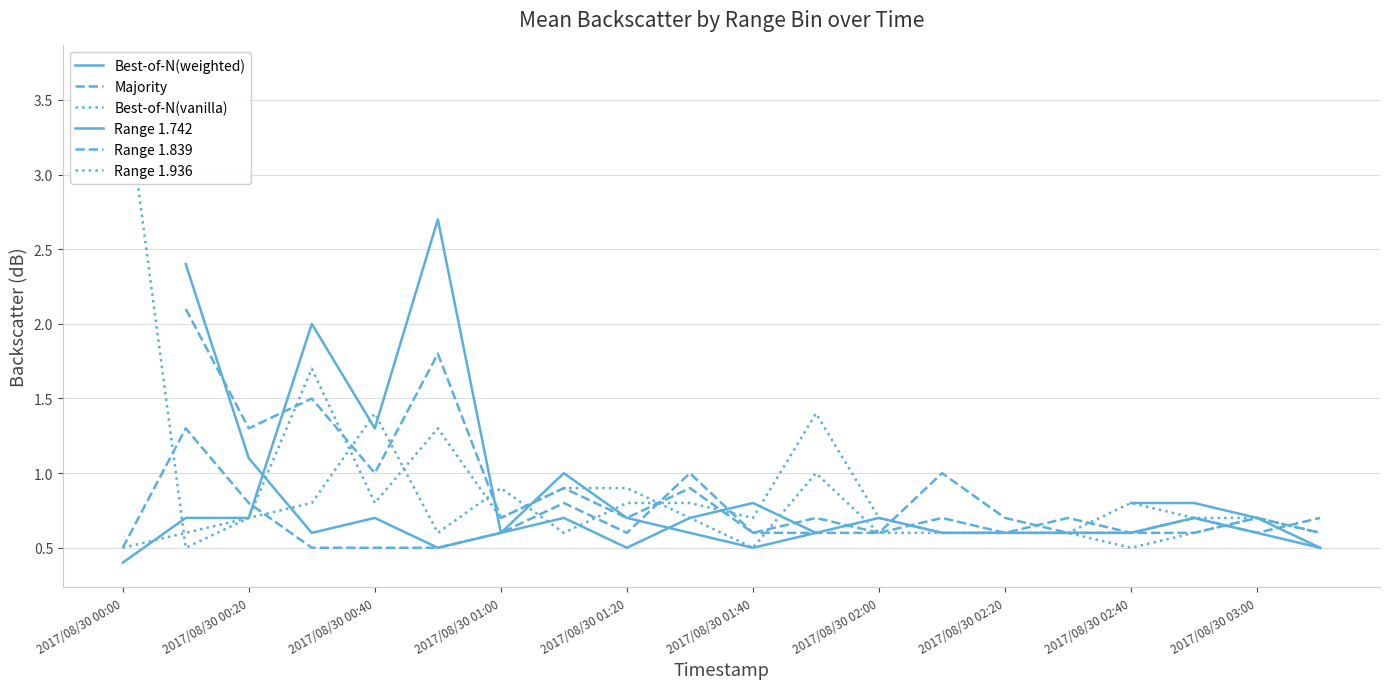

What is the average value of the Range 1.839 series?

0.7